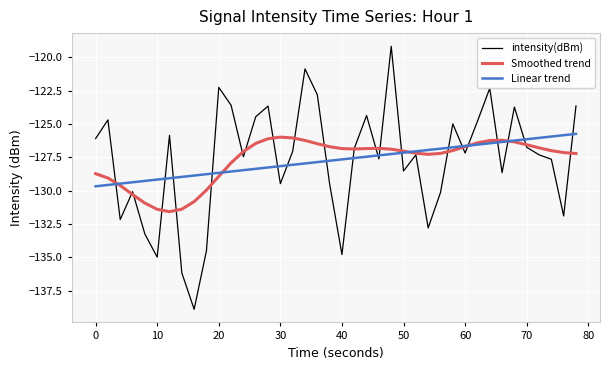

Which series has the largest range (max minus min)?

intensity(dBm)